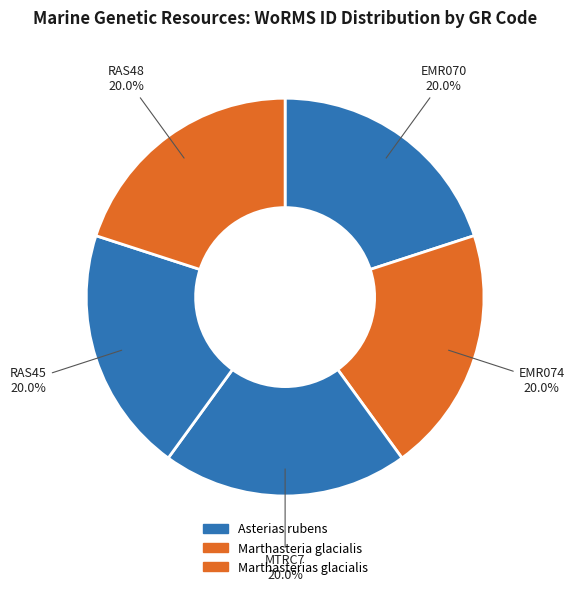

Approximately how many times larger is the value at RAS48 compared to MTRC7?

1.0